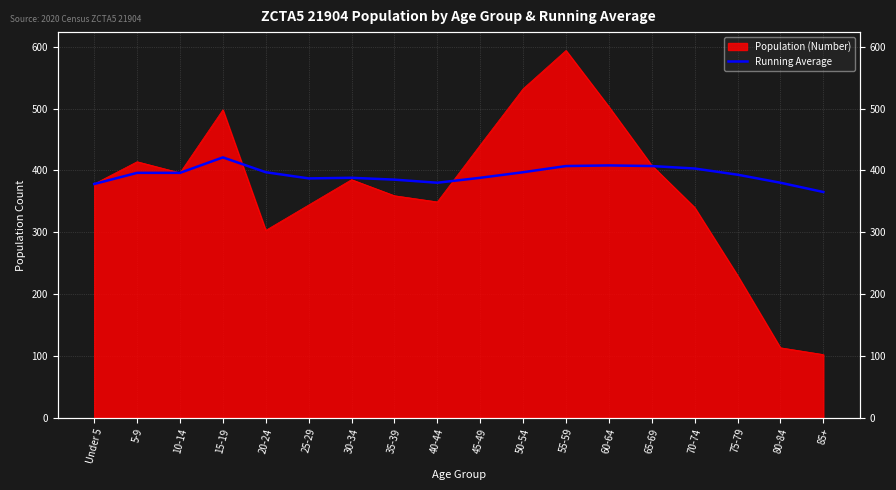

Reading left to right, what are all the values shown in this chart?

Under 5=378	5-9=396	10-14=396	15-19=421	20-24=397	25-29=387	30-34=388	35-39=385	40-44=380	45-49=388	50-54=397	55-59=407	60-64=408	65-69=407	70-74=403	75-79=393	80-84=380	85+=365